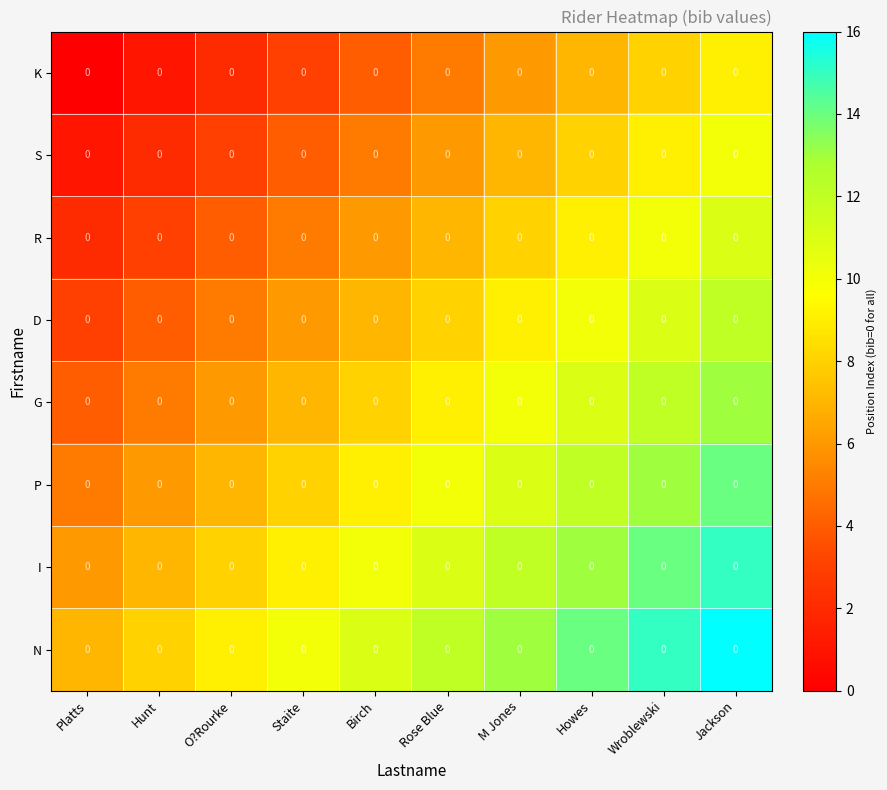

Count the number of categories in the chart.

10